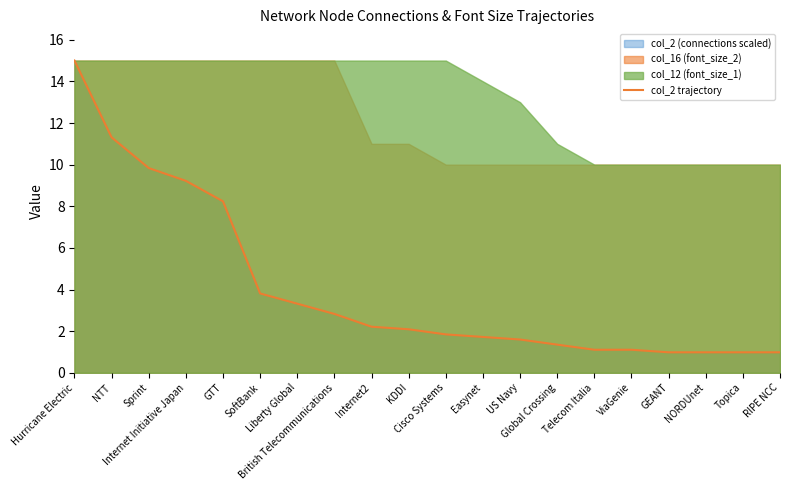

Reading right to left, list all the values displayed in this chart.

RIPE NCC=1.0	Topica=1.0	NORDUnet=1.0	GEANT=1.0	ViaGenie=1.1	Telecom Italia=1.1	Global Crossing=1.4	US Navy=1.6	Easynet=1.7	Cisco Systems=1.8	KDDI=2.1	Internet2=2.2	British Telecommunications=2.8	Liberty Global=3.3	SoftBank=3.8	GTT=8.2	Internet Initiative Japan=9.2	Sprint=9.8	NTT=11.3	Hurricane Electric=15.0